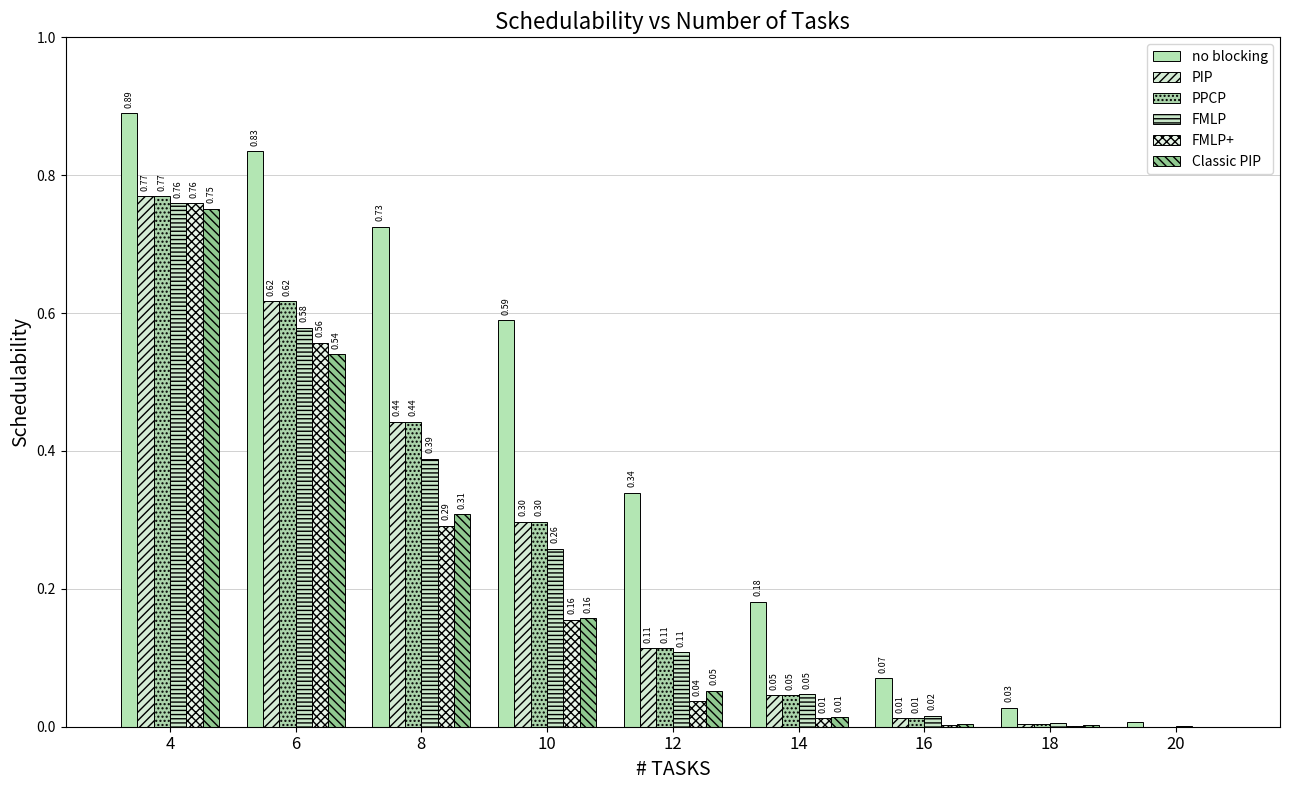

Which series changed the most between 10 and 20?

no blocking